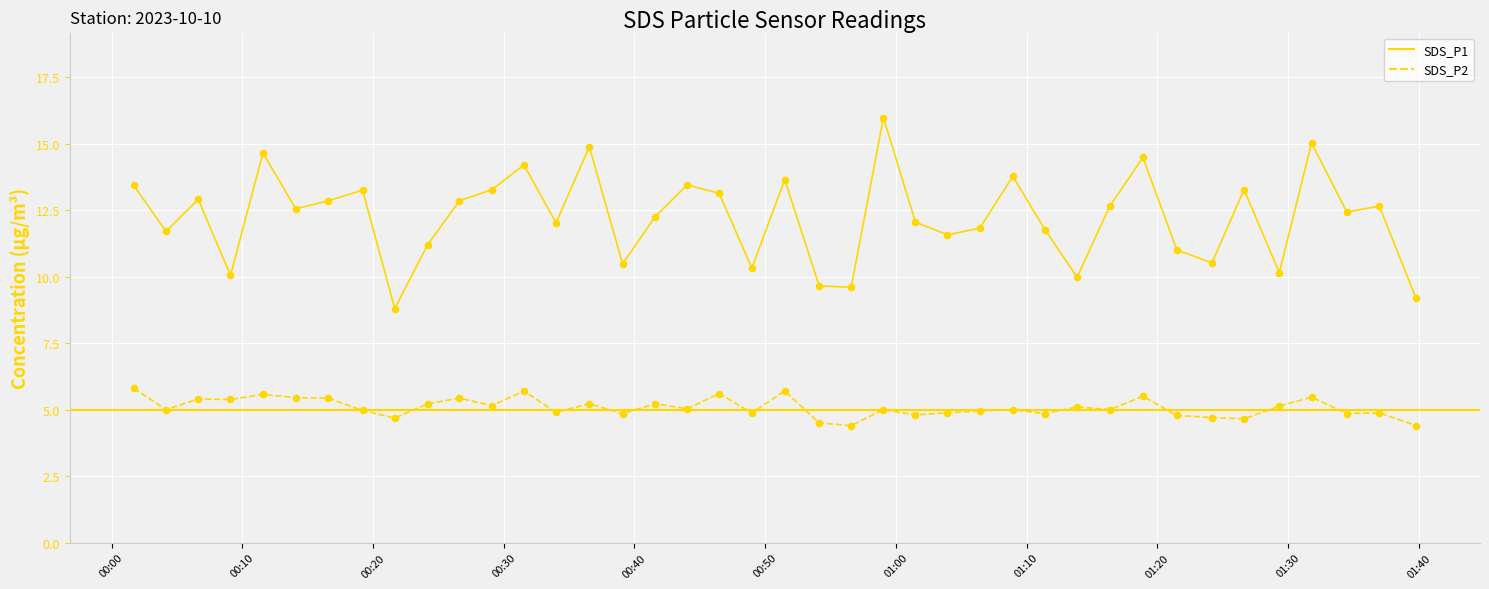

What is the highest value of the SDS_P1 series?

16.0